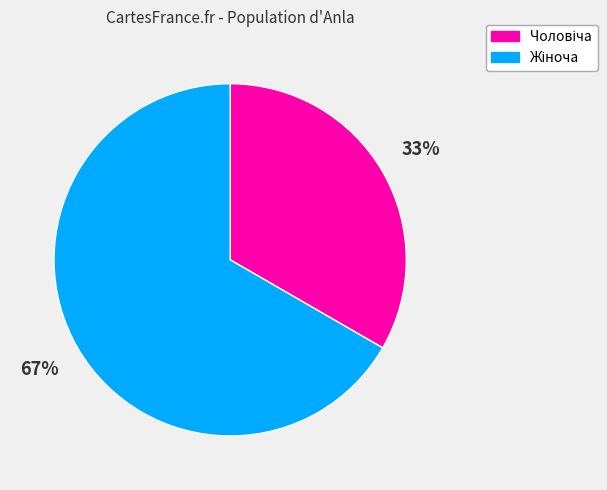

To the nearest percent, what is the average slice percentage?

50%